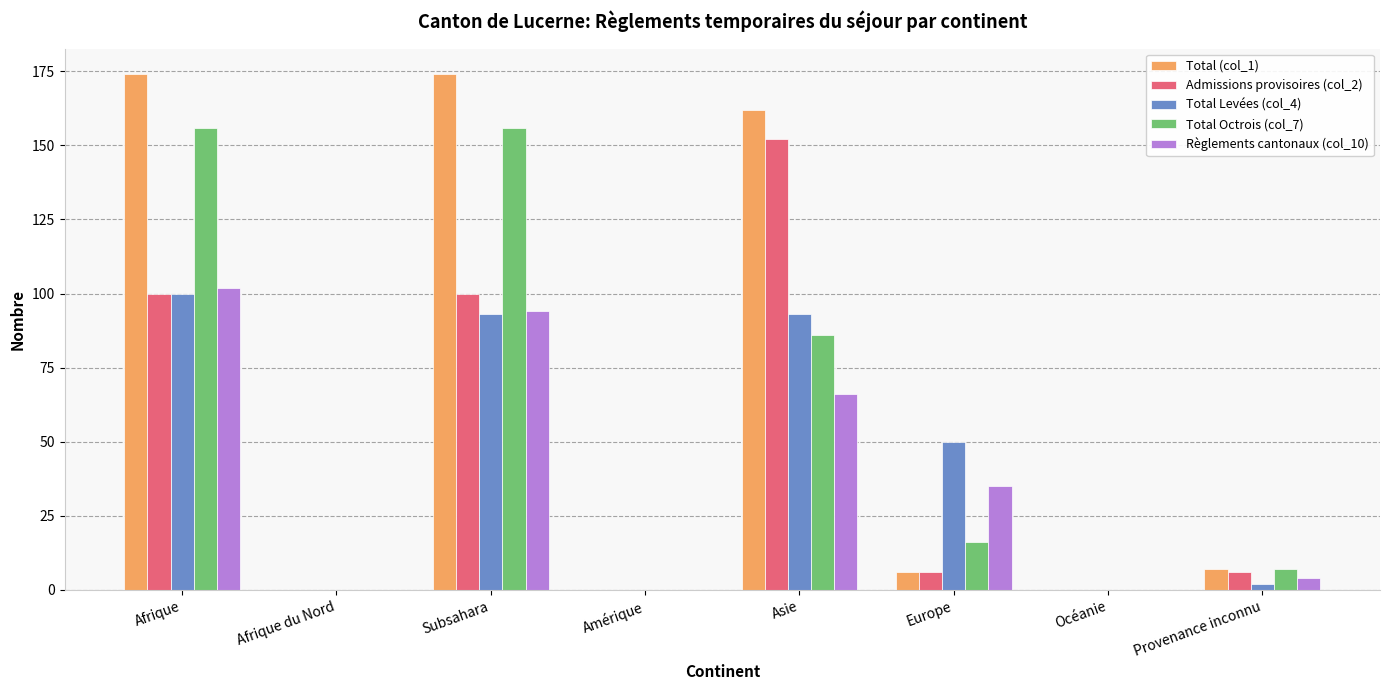

At which label is Total Octrois (col_7) closest to 78?

Asie